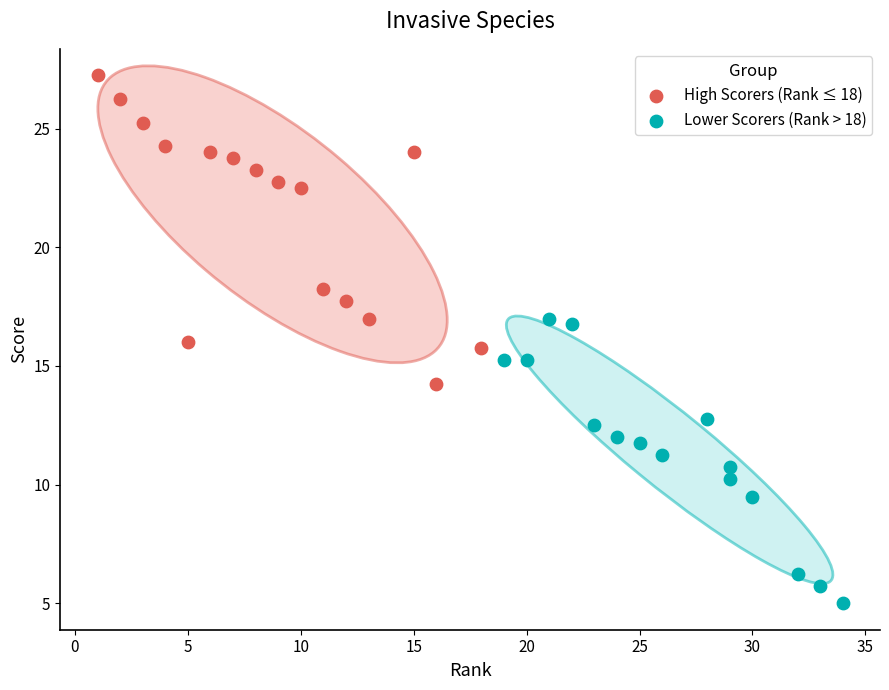

Which series has the widest spread of Y values?

High Scorers (Rank ≤ 18)